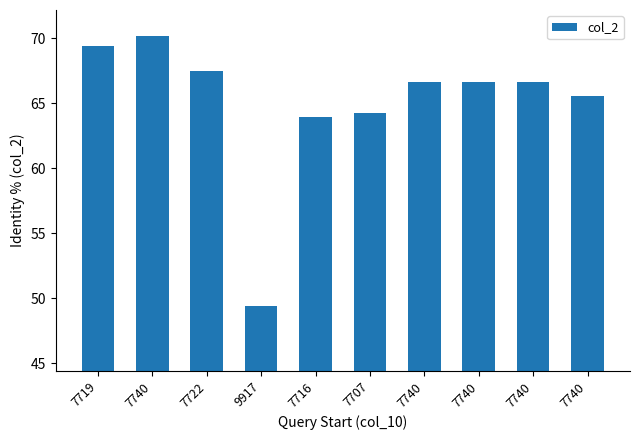

What is the value of the 1st bar from the left?

69.4